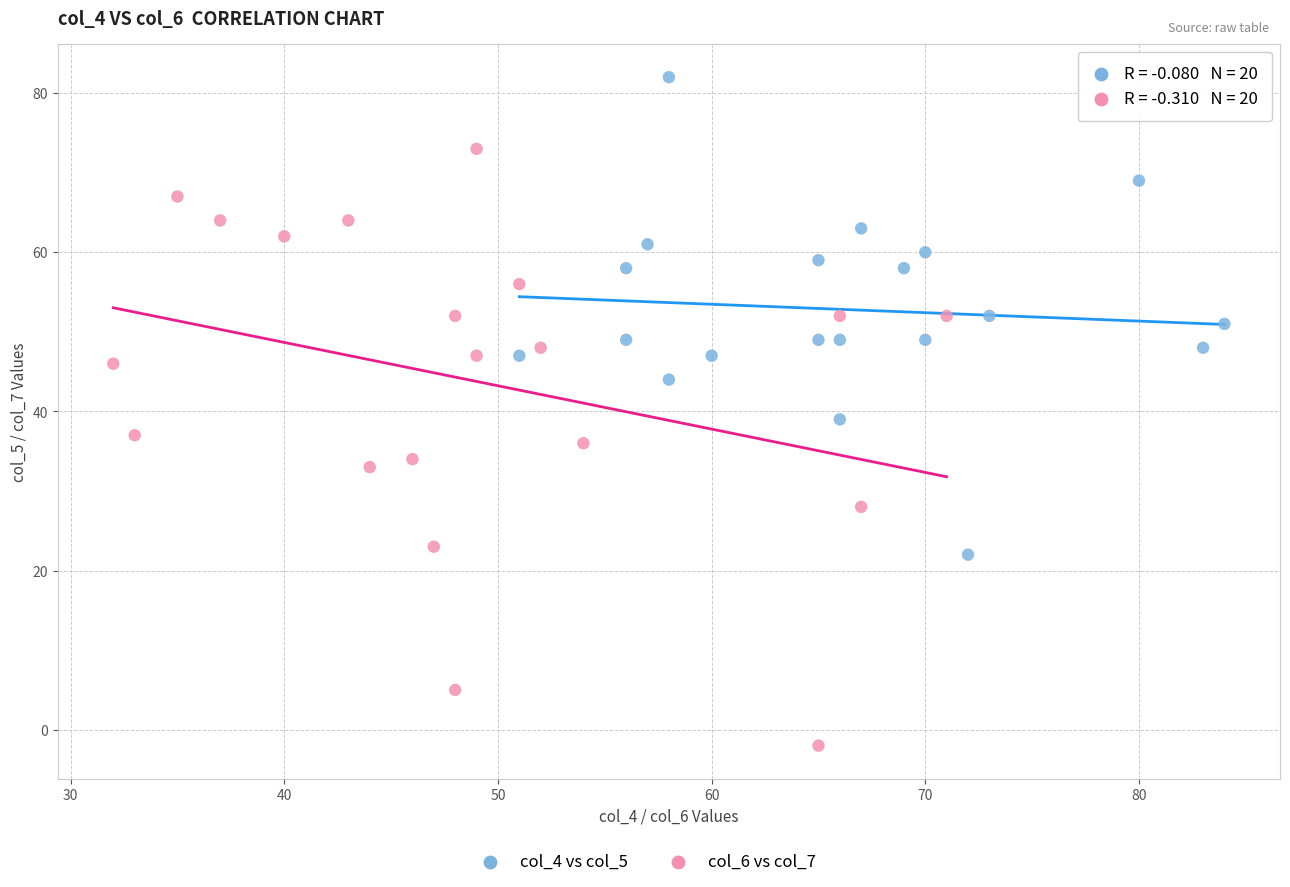

Which series has the widest spread of Y values?

col_6 vs col_7